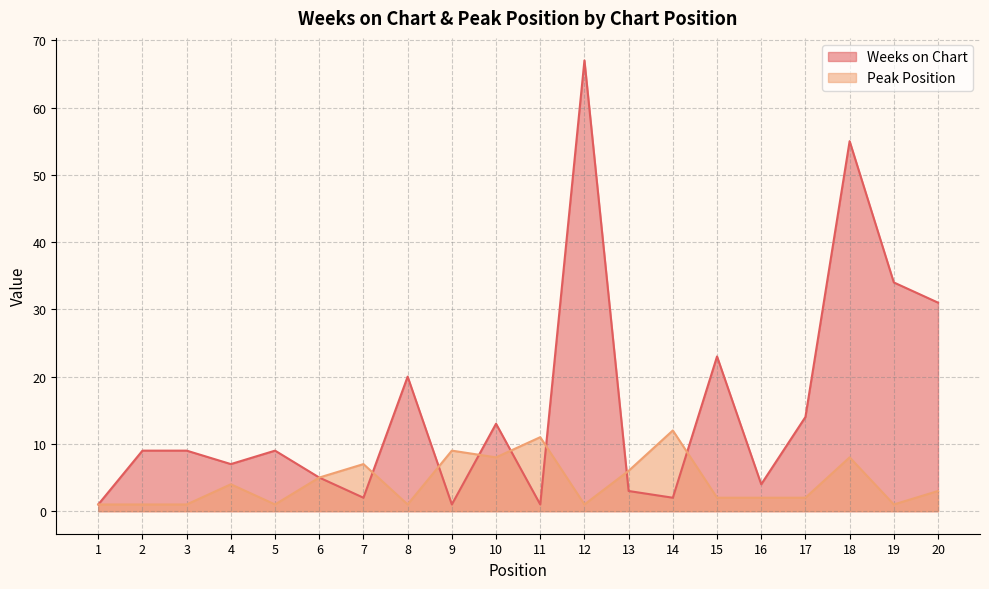

Where is the first local maximum for Peak Position?

4